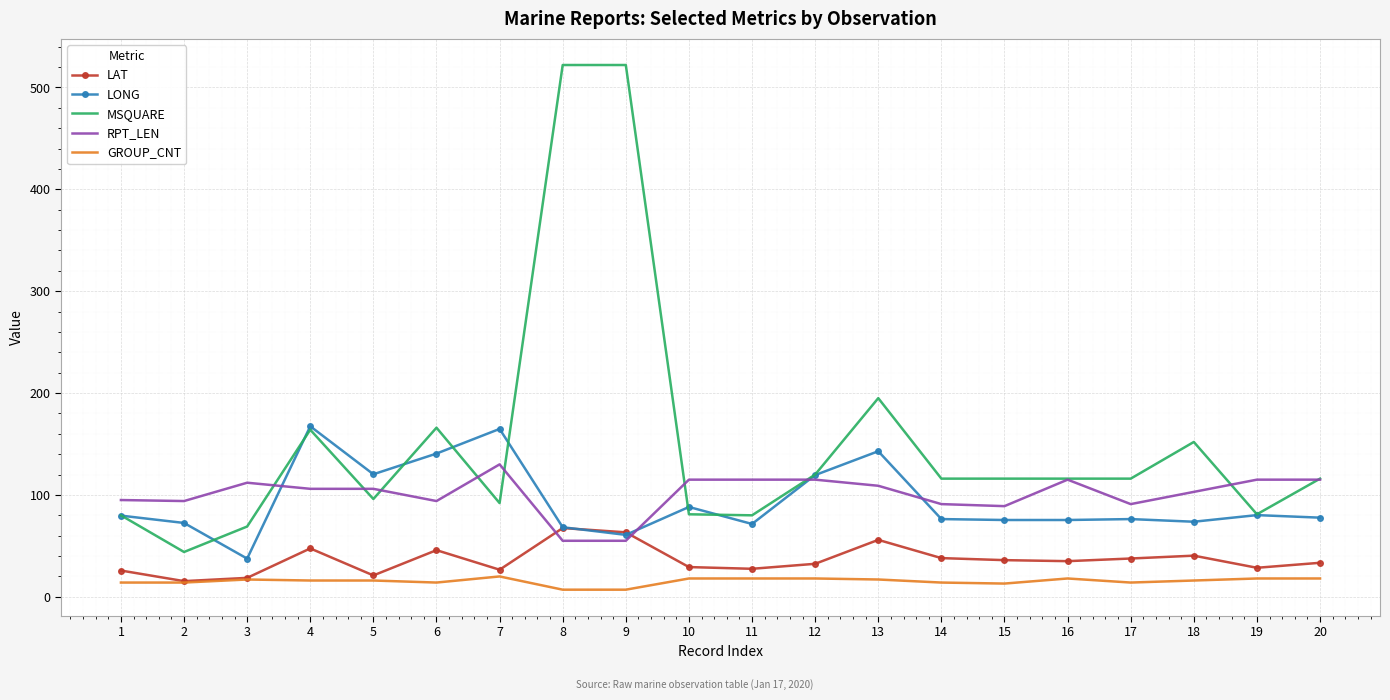

What is the total value across all series at 17?

334.9